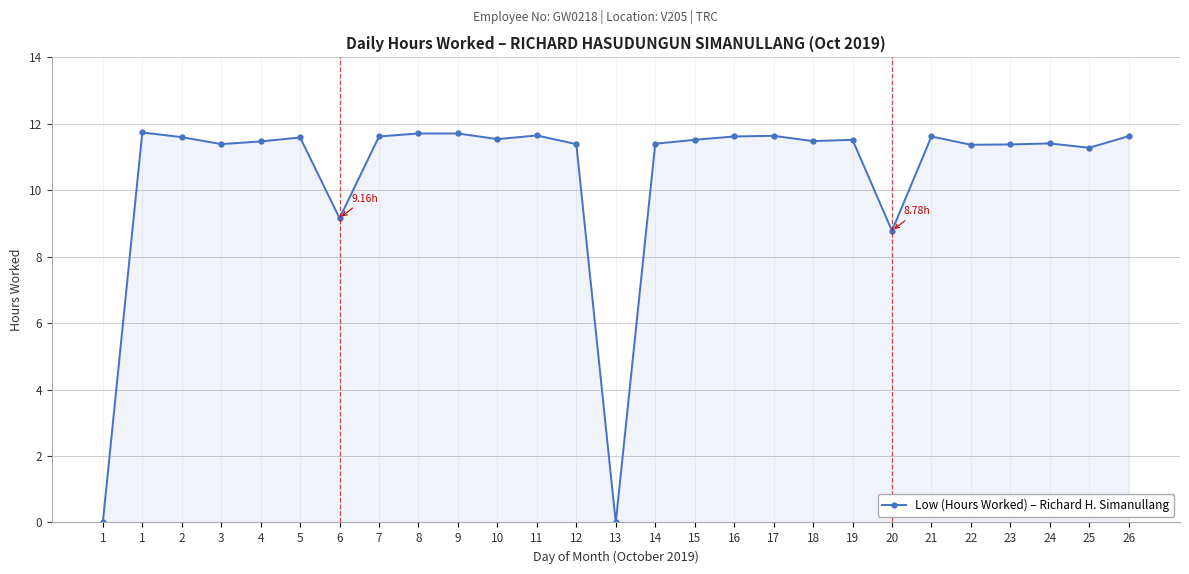

How many values exceed 11?

23